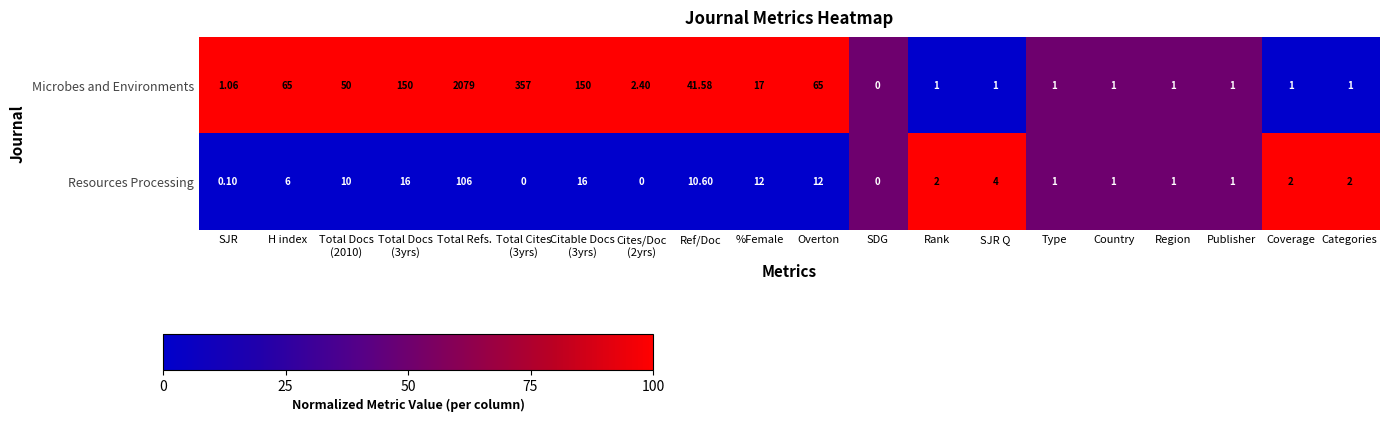

Where does the Resources Processing series first go above 2?

H index